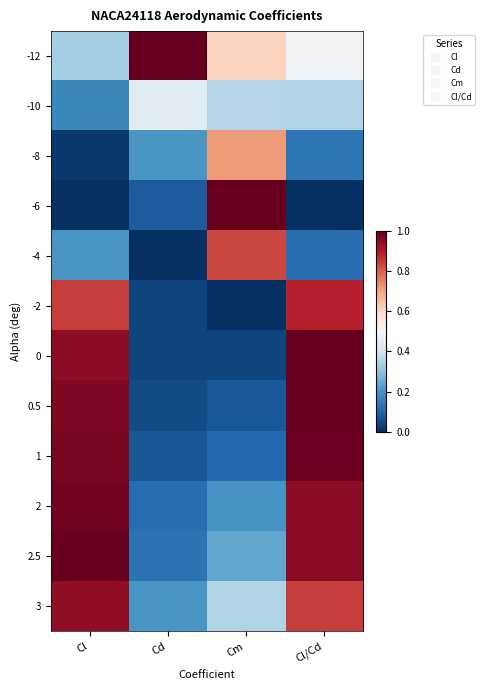

Between Cl and Cl/Cd, which is larger?

Cl/Cd